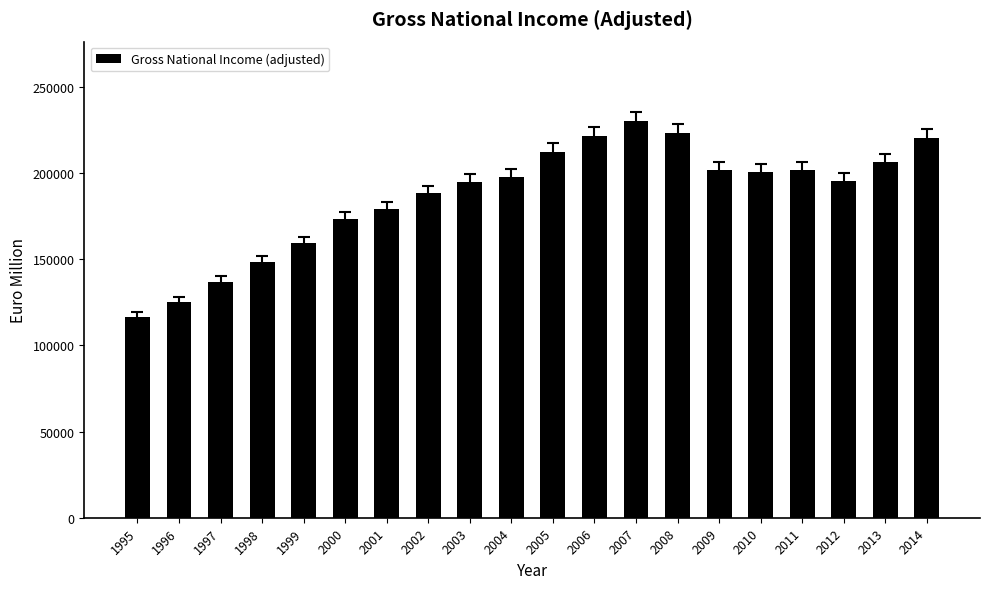

What is the difference between the values at 2010 and 2007?

29592